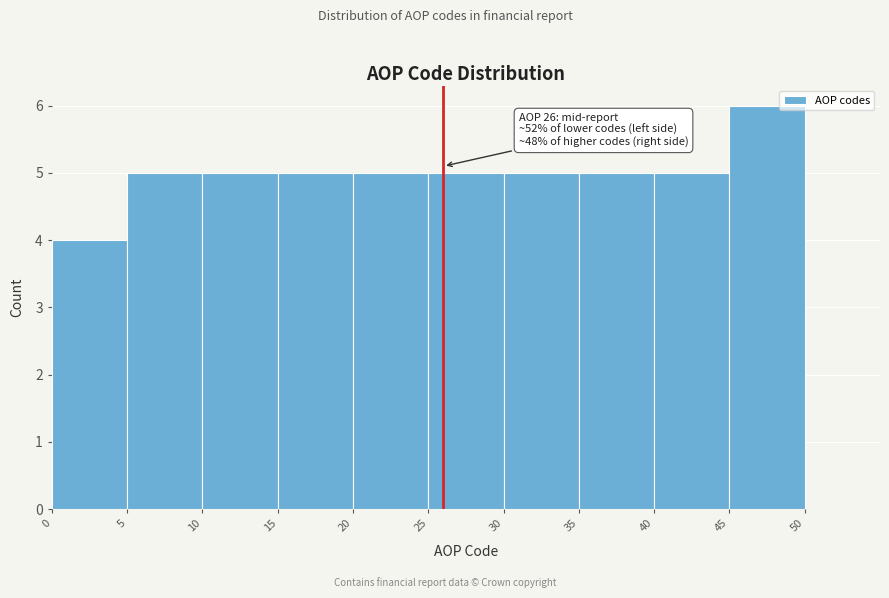

Over which range of the x-axis is the bar tallest?

45 to 50